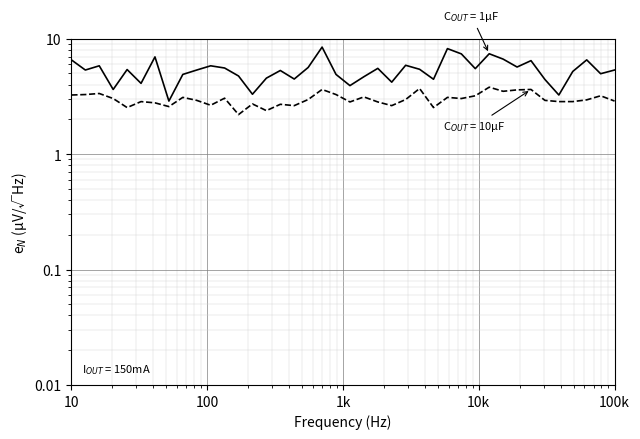

What is the smallest value displayed?

2.2